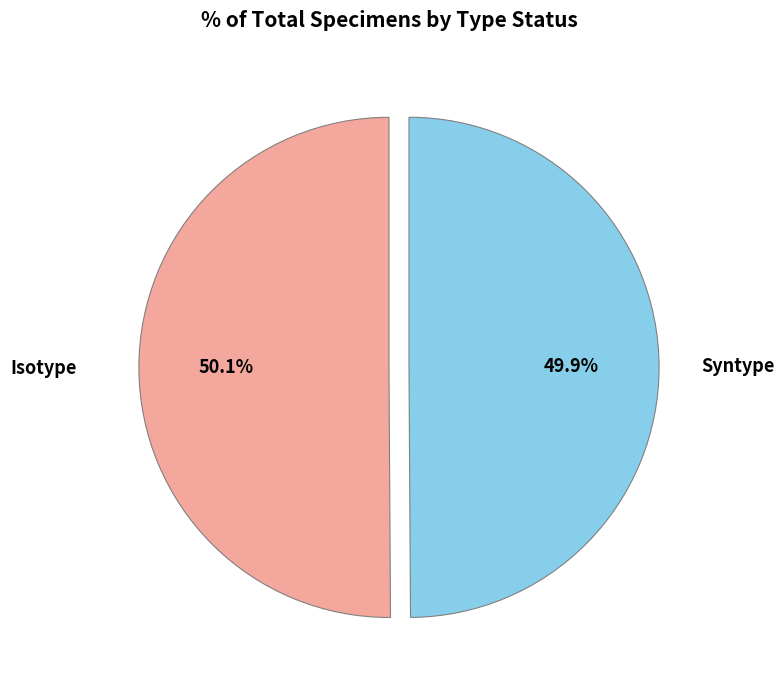

Count the number of slices in the pie.

2